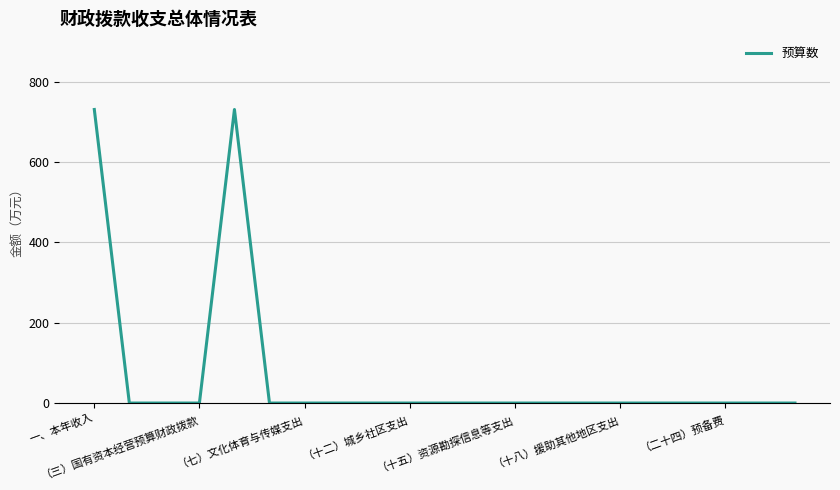

How many series are shown in this chart?

1